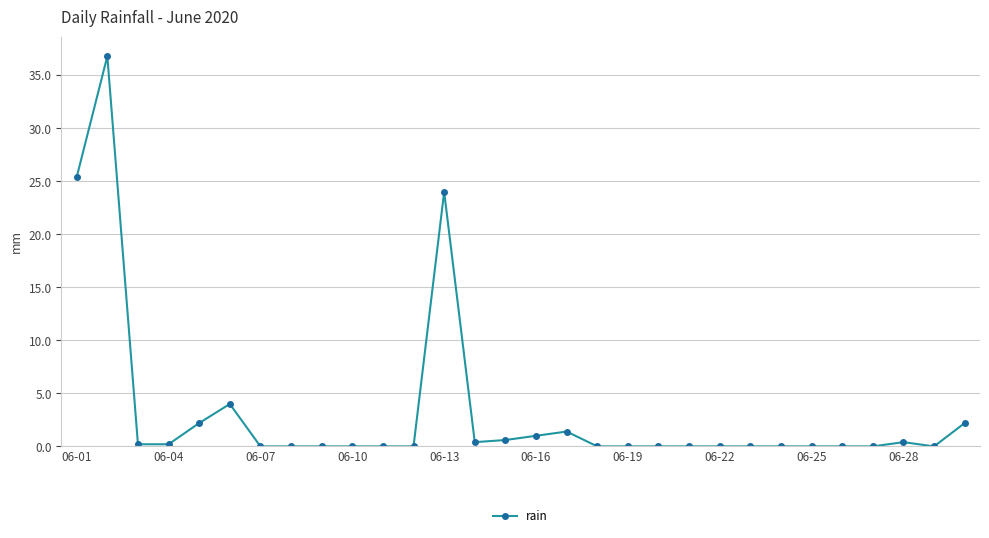

Is this an area chart (filled region under the line)?

No